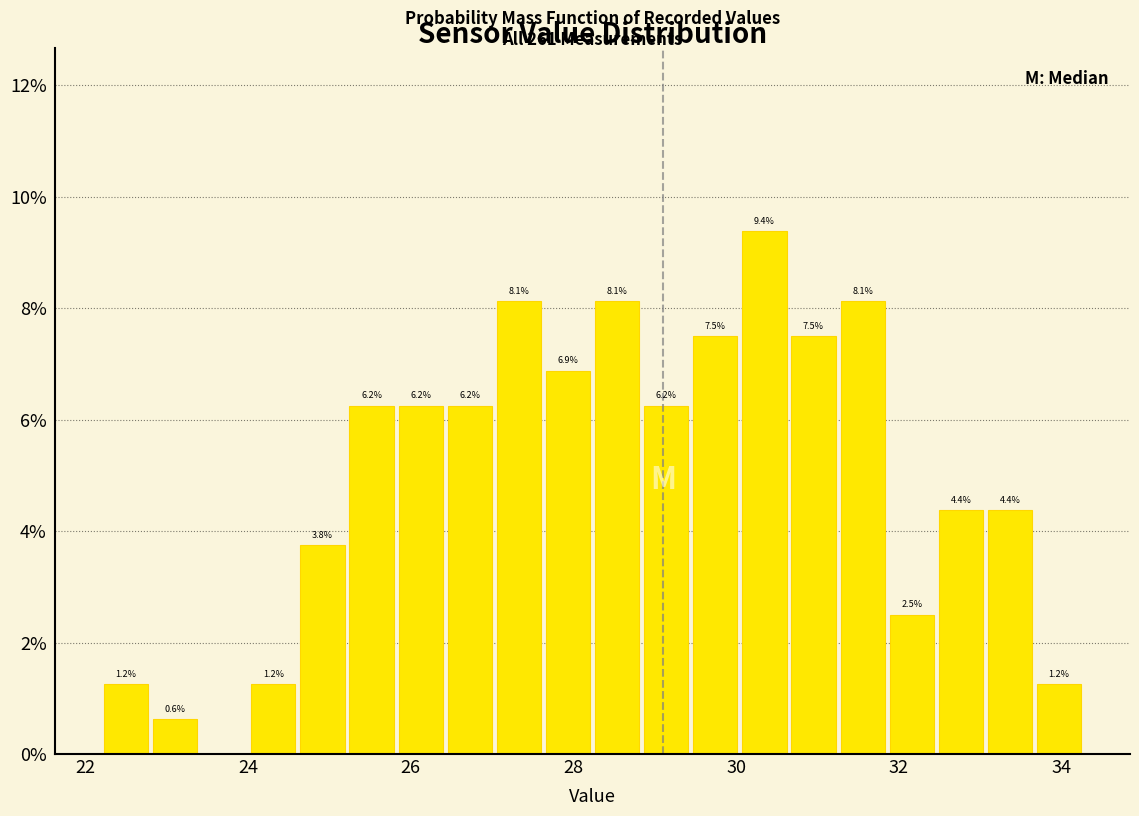

Around what value on the x-axis is the tallest bar? Give the approximate position of its centre, as read against the axis.

30.4